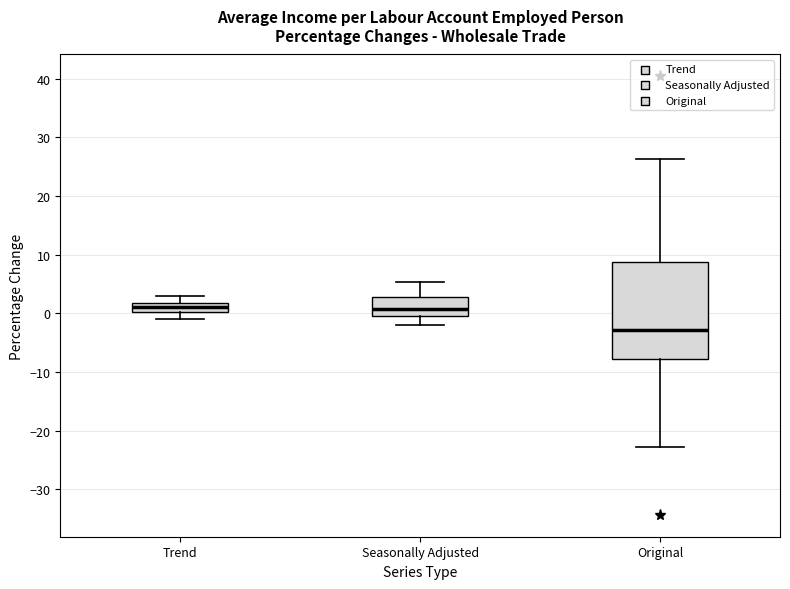

Reading left to right, read every box against the y-axis: the position of its median line, the range the box covers, and the ends of its whiskers. The values are not printed on the chart, so give them approximately, as read against the axis.

Trend: median 1, box 0 to 2, whiskers -1 to 3
Seasonally Adjusted: median 1, box 0 to 3, whiskers -2 to 5
Original: median -3, box -8 to 9, whiskers -23 to 26